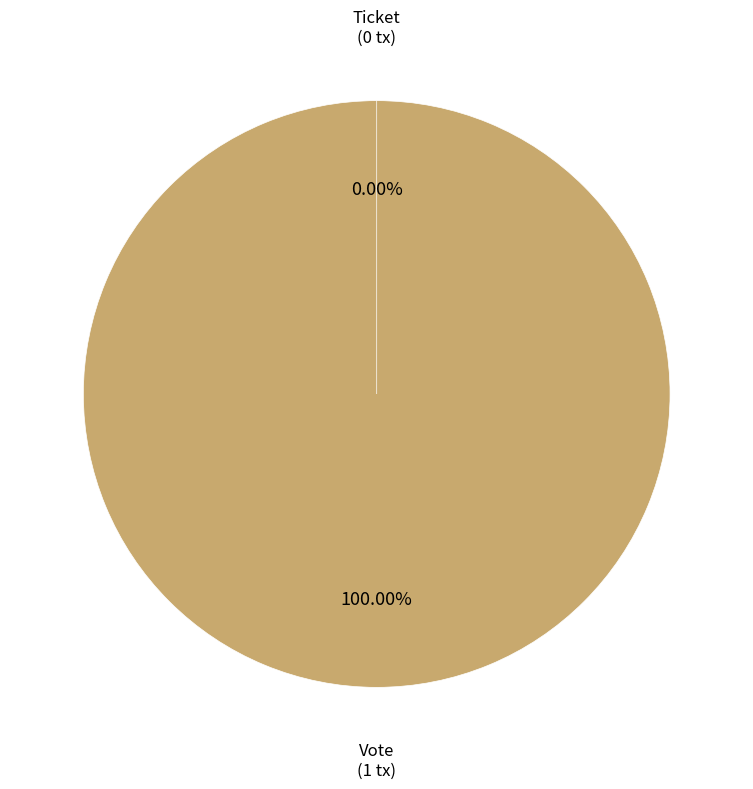

What is the total percentage of Ticket and Vote?

100.0%